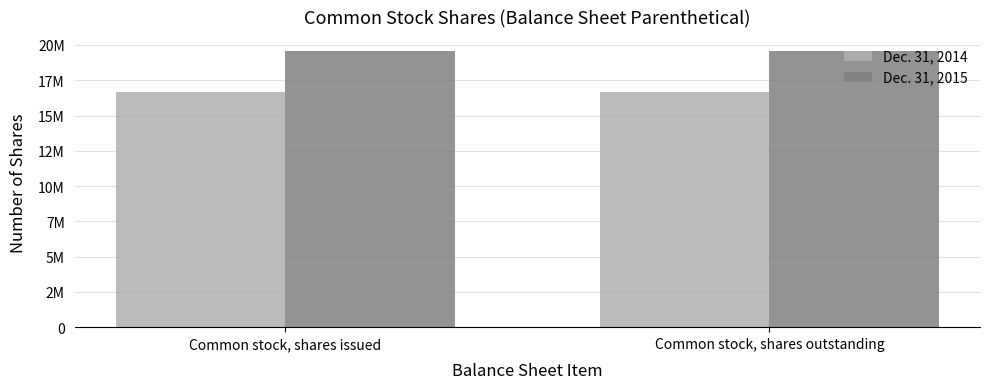

True or false: Dec. 31, 2014 has a value of 16634063 at Common stock, shares outstanding.

True